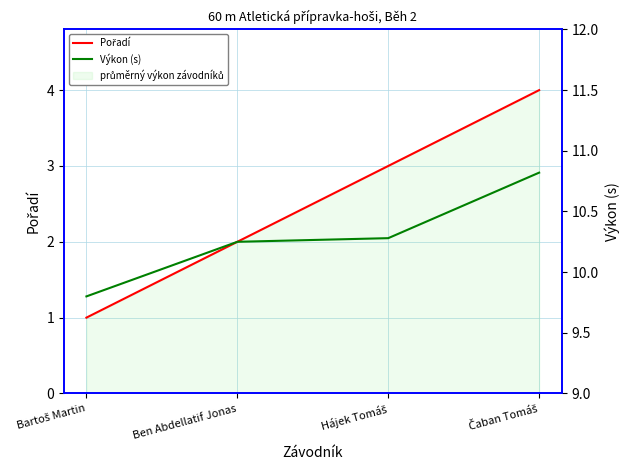

What is the value of the Pořadí point at the 1st from the left?

1.0